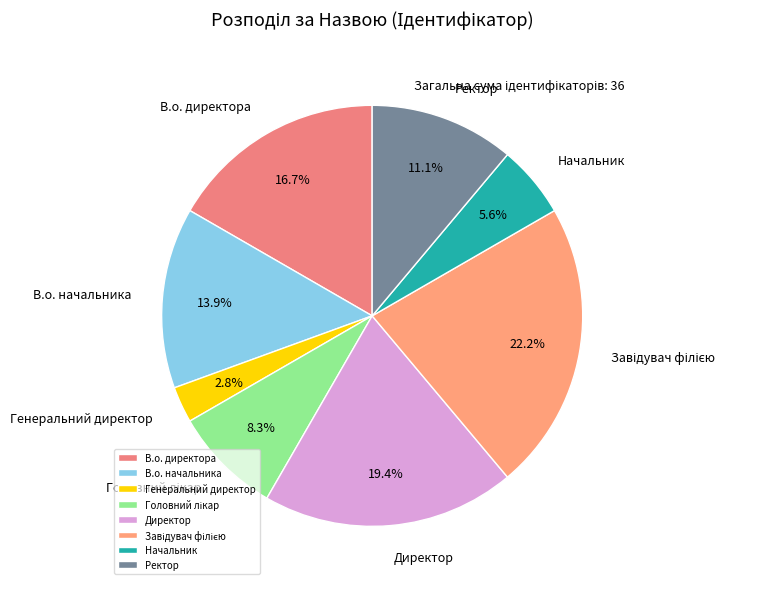

The В.о. директора slice represents 30% of the pie. True or false?

False